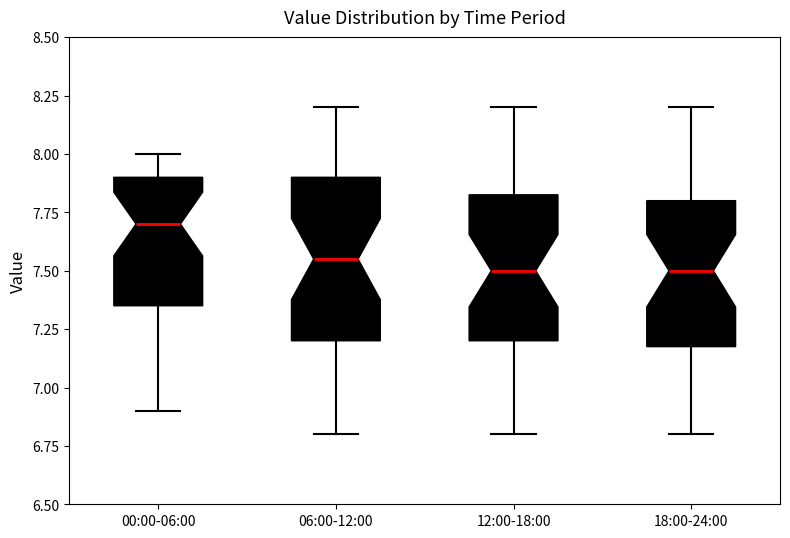

Reading left to right, transcribe this box plot: for each box, give where its median line is, the range the box spans, and where its two whiskers end, as read against the y-axis. The values are not printed on the chart, so give them approximately, as read against the axis.

00:00-06:00: median 7.70, box 7.35 to 7.90, whiskers 6.90 to 8.00
06:00-12:00: median 7.55, box 7.20 to 7.90, whiskers 6.80 to 8.20
12:00-18:00: median 7.50, box 7.20 to 7.85, whiskers 6.80 to 8.20
18:00-24:00: median 7.50, box 7.20 to 7.80, whiskers 6.80 to 8.20